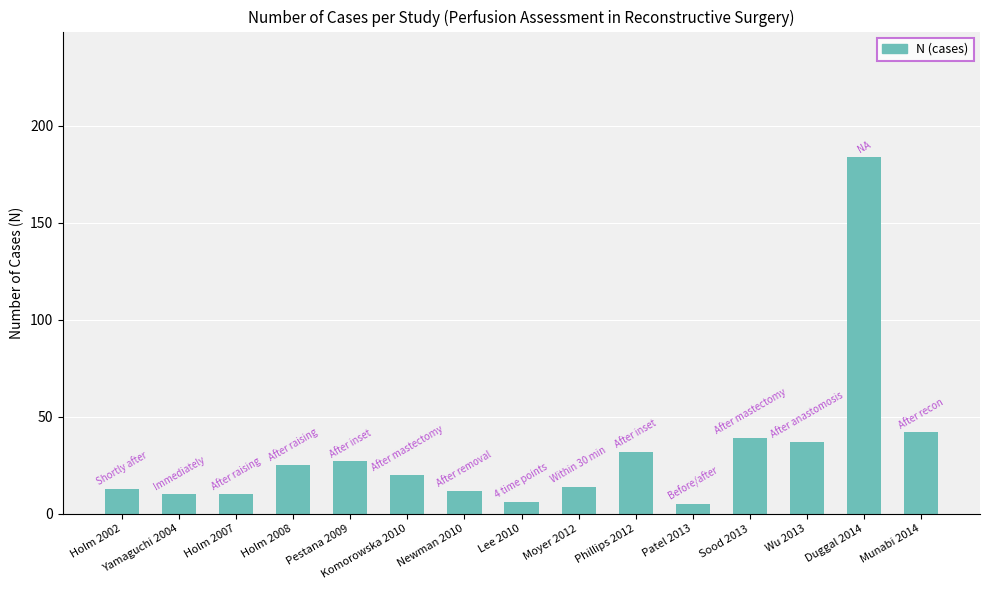

Are the bars grouped side by side (vs. stacked)?

No